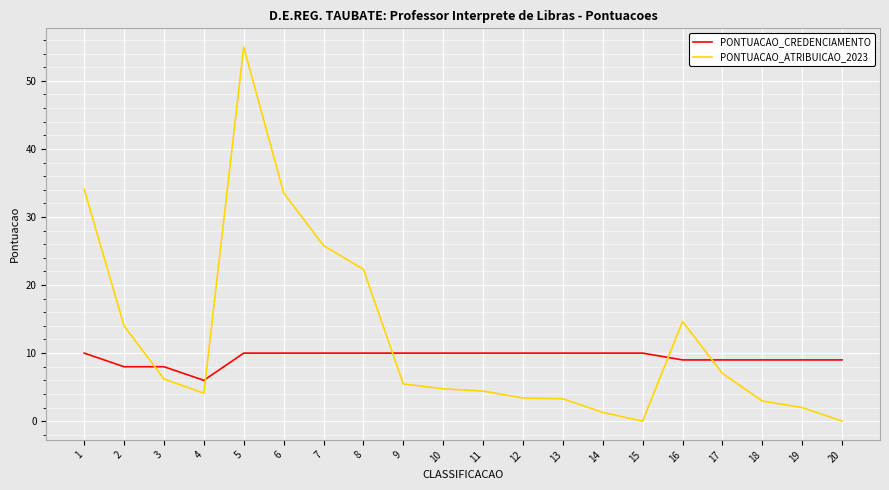

Read the PONTUACAO_ATRIBUICAO_2023 value at 7.

25.8